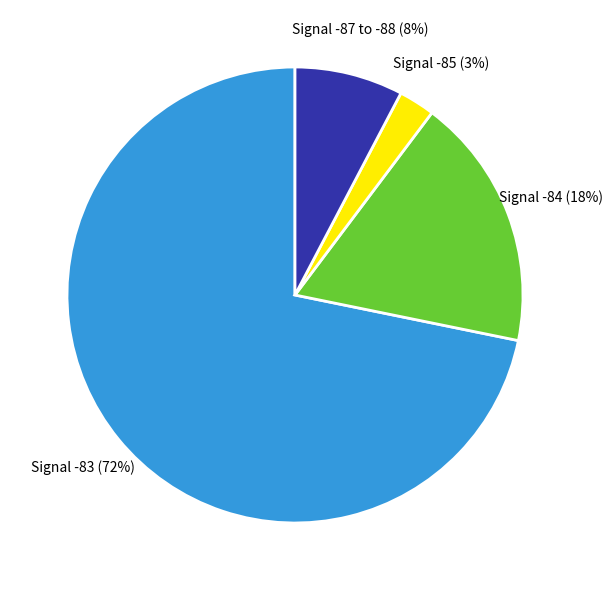

Which has a higher value, Signal -85 or Signal -84?

Signal -84